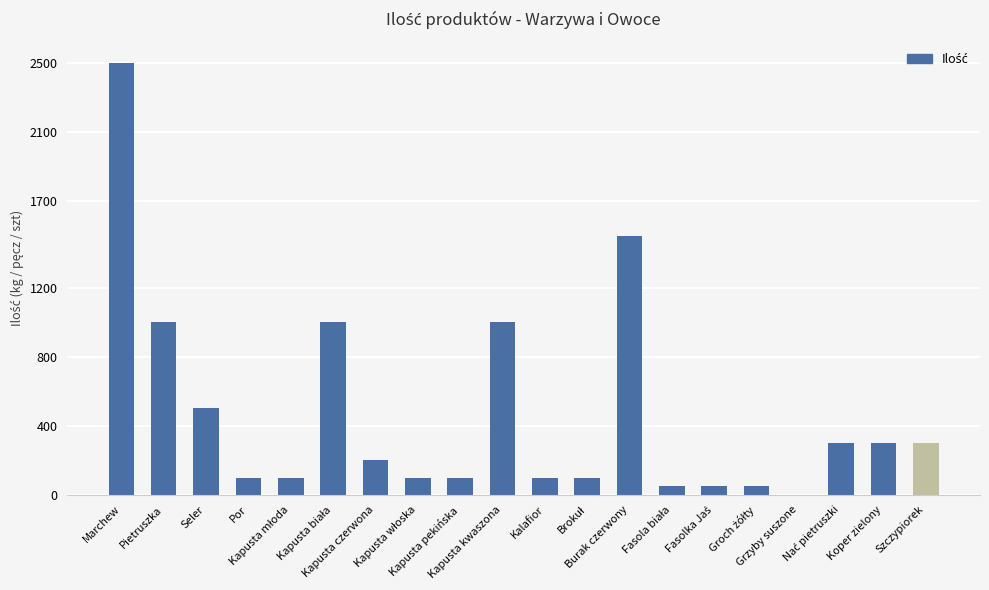

What is the maximum value shown in the chart?

2500